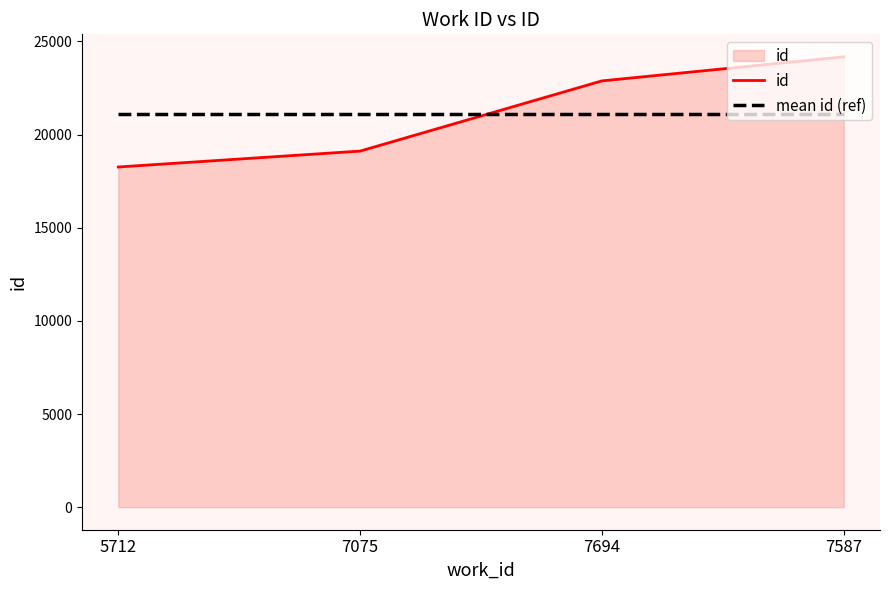

Which series changed the most between 5712 and 7587?

id